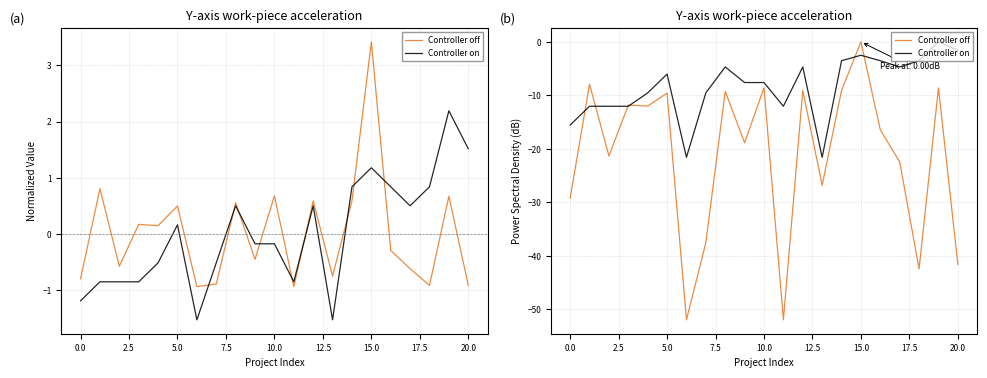

How many positive values does the Controller off series have?

1